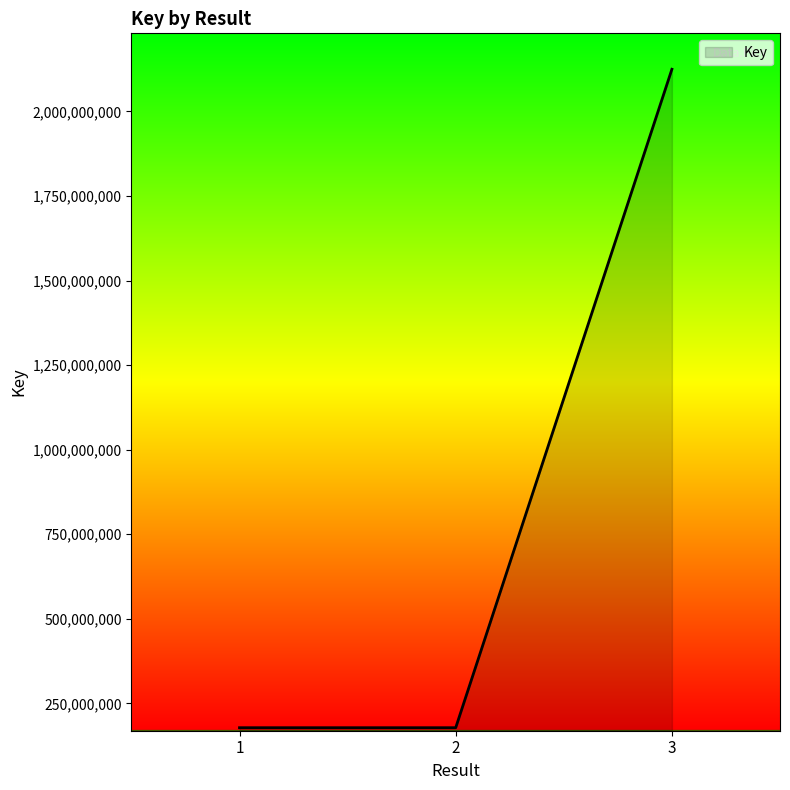

The value at 1 is 51990782. True or false?

False